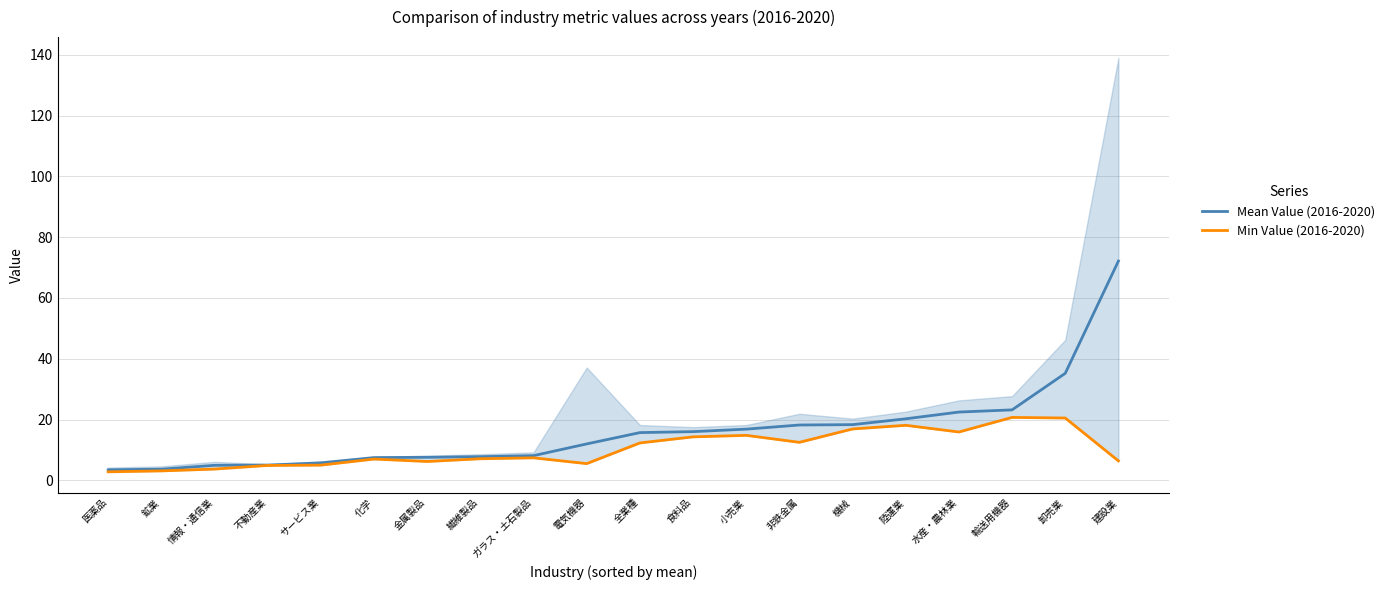

At how many categories does at least one series exceed 59?

1